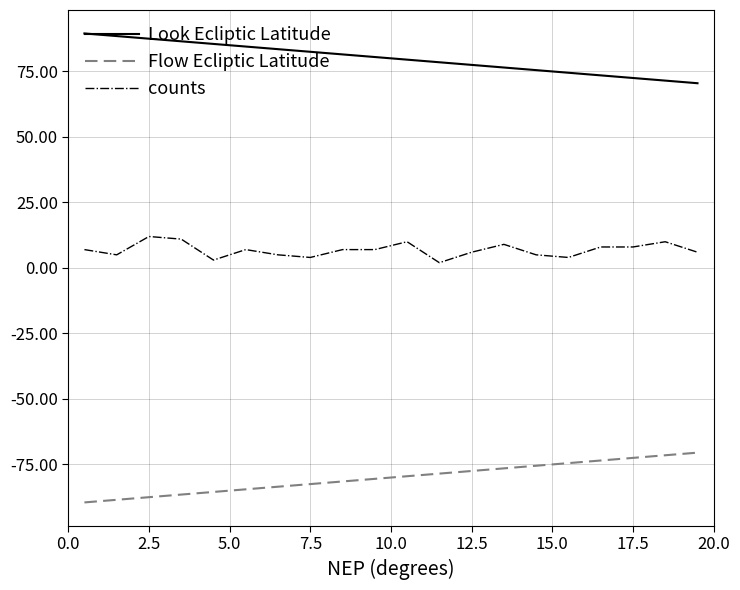

Reading left to right, extract all data points from this chart.

Look Ecliptic Latitude: 89.5	88.5	87.5	86.5	85.5	84.5	83.5	82.5	81.5	80.5	79.5	78.5	77.5	76.5	75.5	74.5	73.5	72.5	71.5	70.5
Flow Ecliptic Latitude: -89.5	-88.5	-87.5	-86.5	-85.5	-84.5	-83.5	-82.5	-81.5	-80.5	-79.5	-78.5	-77.5	-76.5	-75.5	-74.5	-73.5	-72.5	-71.5	-70.5
counts: 7.0	5.0	12.0	11.0	3.0	7.0	5.0	4.0	7.0	7.0	10.0	2.0	6.0	9.0	5.0	4.0	8.0	8.0	10.0	6.0